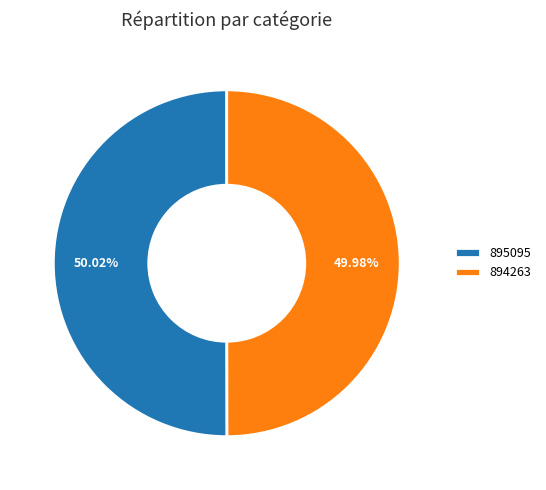

Combined, do 895095 and 894263 account for over 50%?

Yes